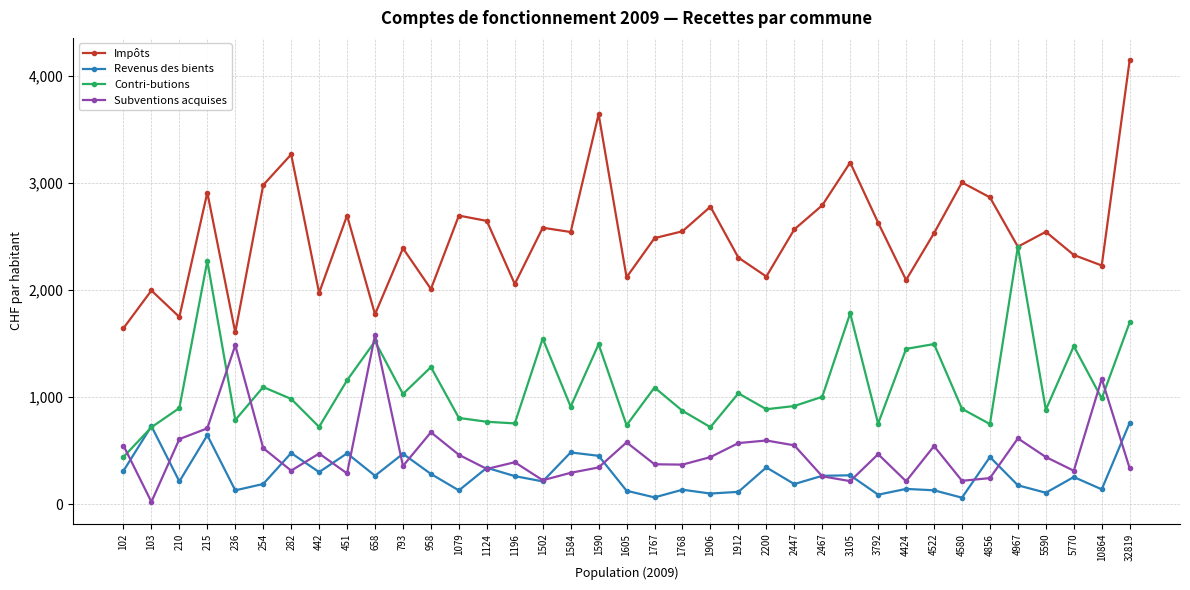

What is the total value across all series at 1079?

4089.9